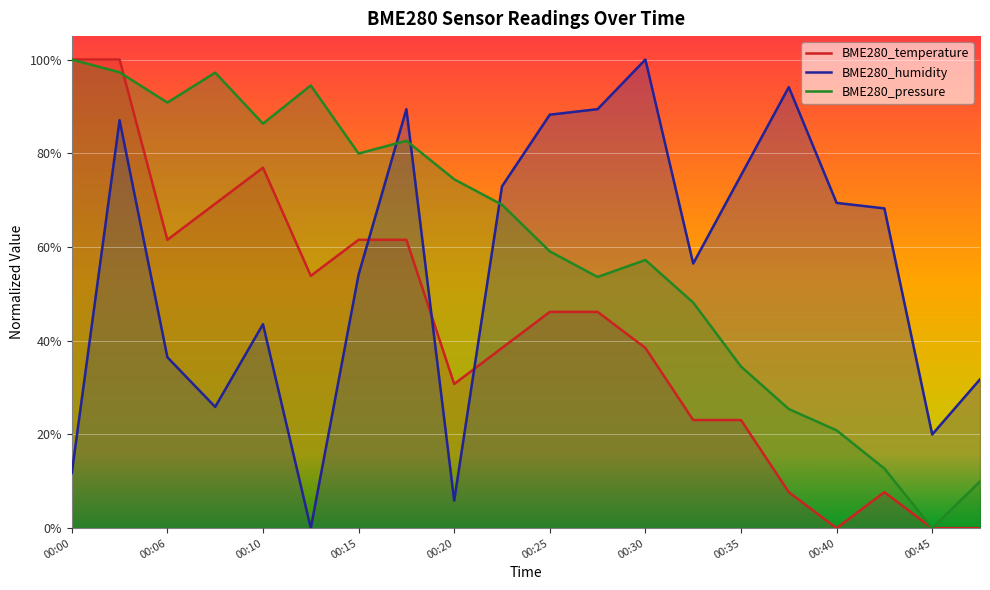

Between 00:32 and 00:40, which is larger?

00:32